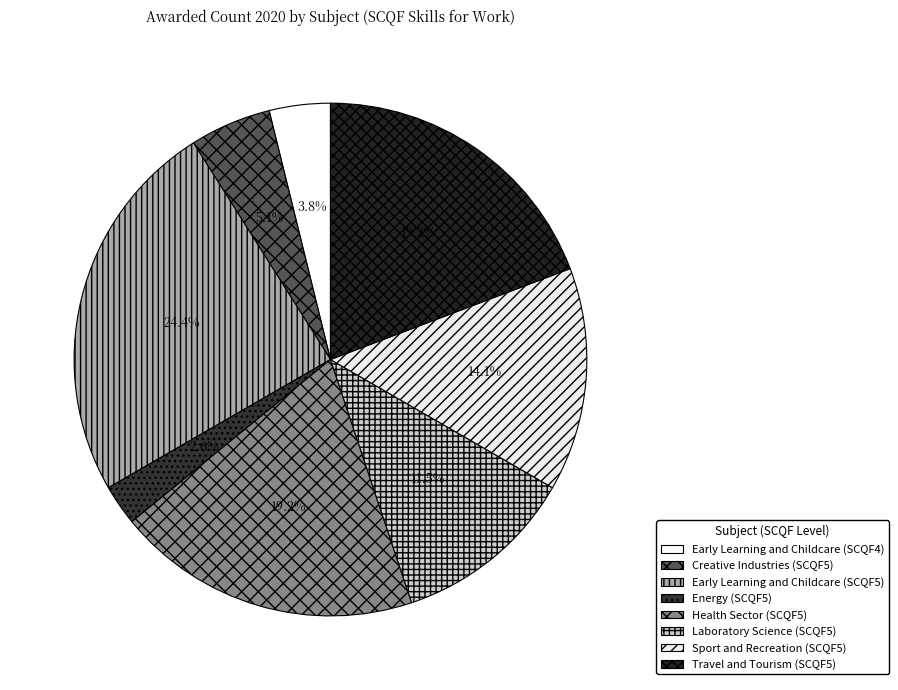

Which category has the smallest portion of the pie?

Energy (SCQF5)